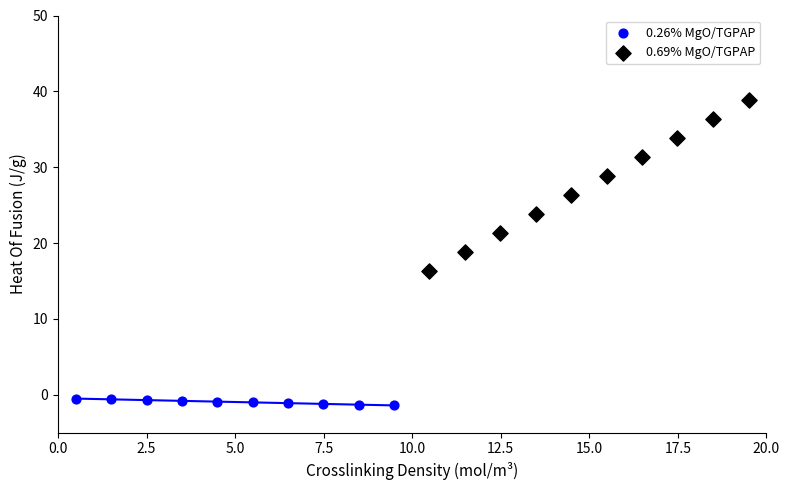

Which series contains the highest Y value?

0.69% MgO/TGPAP